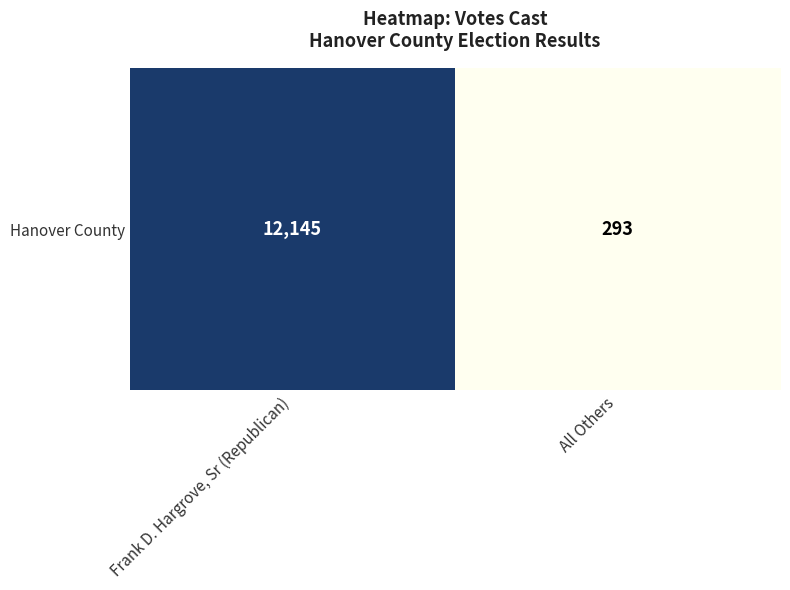

Reading right to left, what are all the values shown in this chart?

All Others=293	Frank D. Hargrove, Sr (Republican)=12145